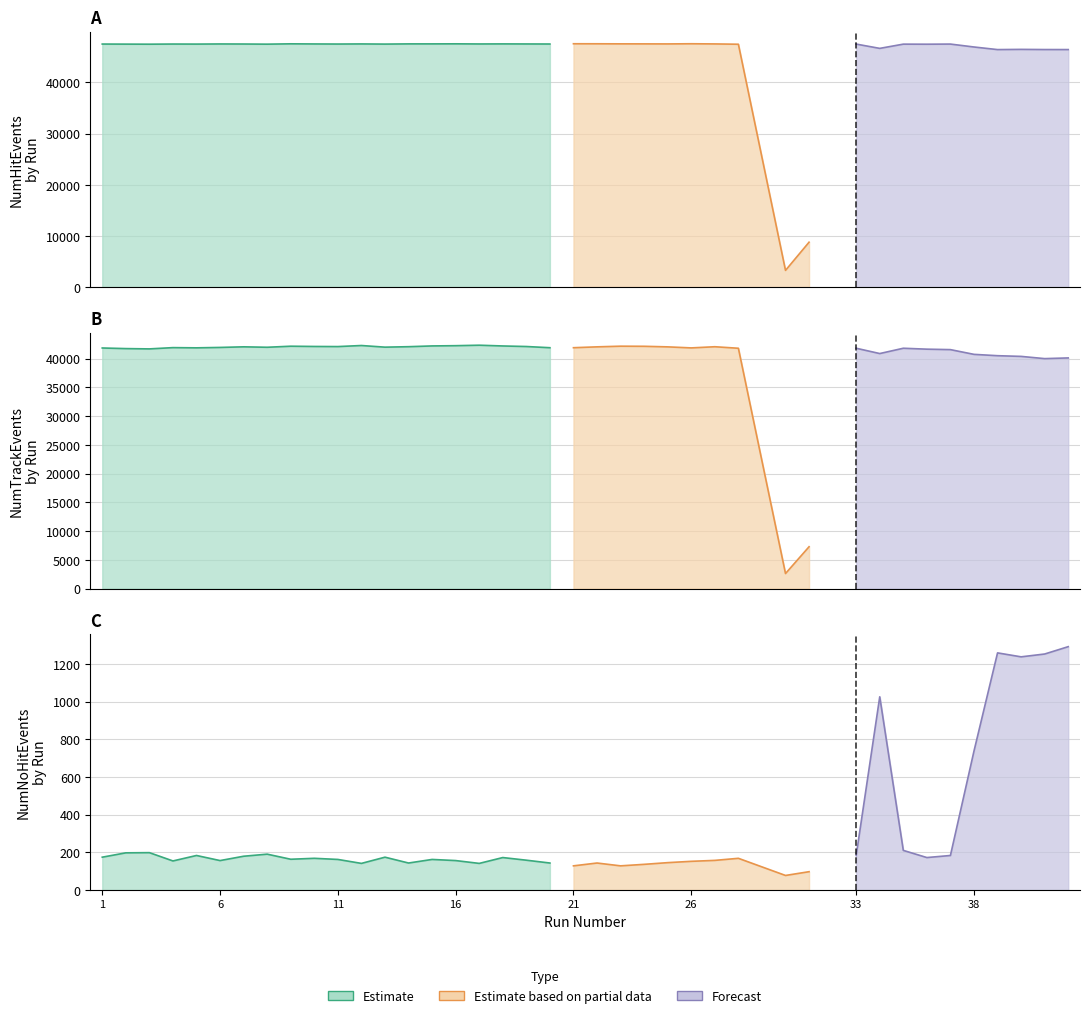

What is the difference between the maximum and second lowest values in the NumNoHitEvents series?

1194